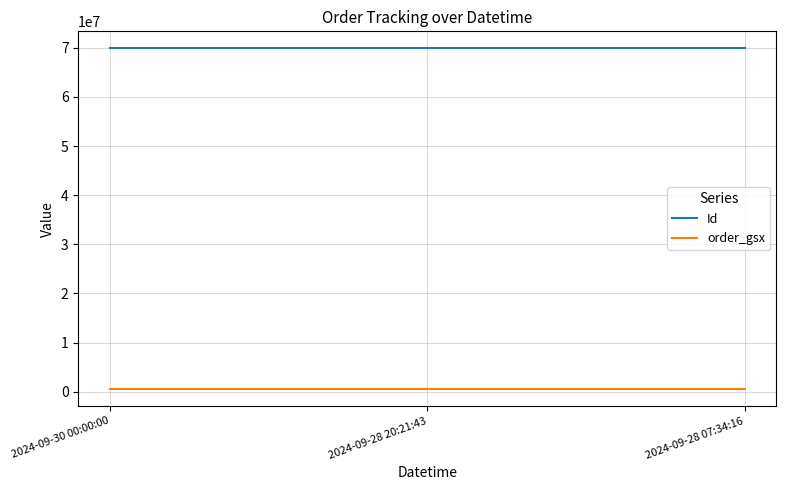

Rank the series by their average value, from lowest to highest.

order_gsx, Id